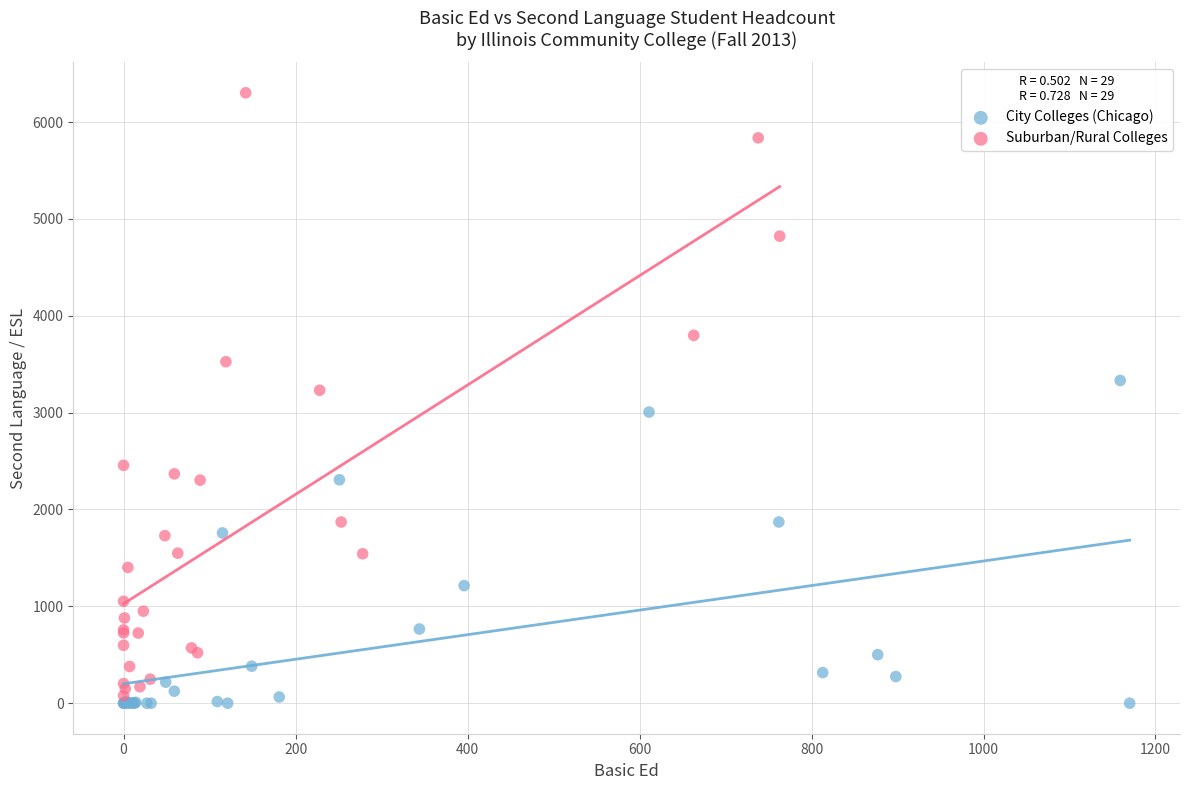

Which series contains the highest Y value?

Suburban/Rural Colleges